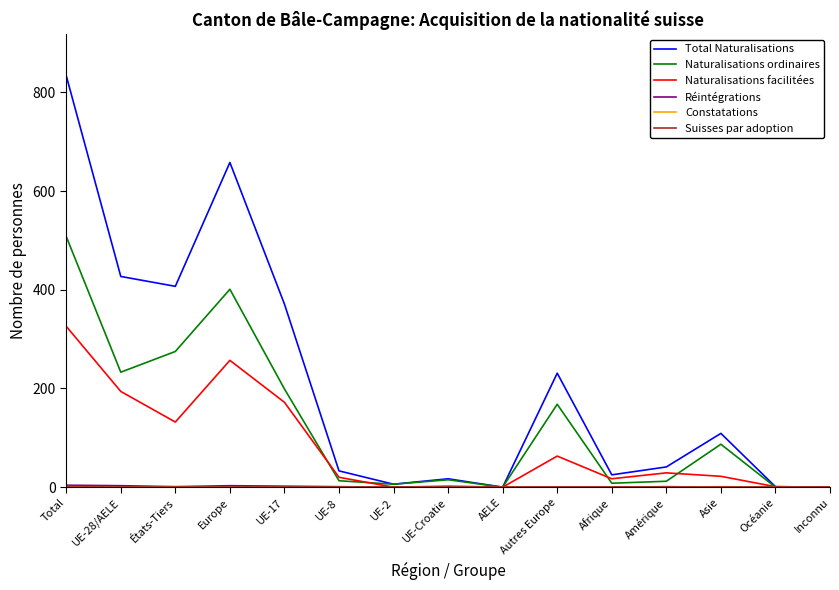

Which series has the widest spread of values?

Total Naturalisations